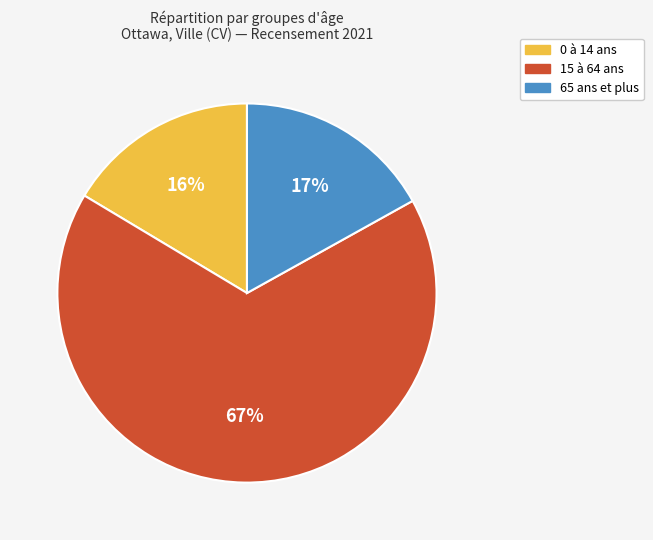

Between 15 à 64 ans and 0 à 14 ans, which is larger?

15 à 64 ans